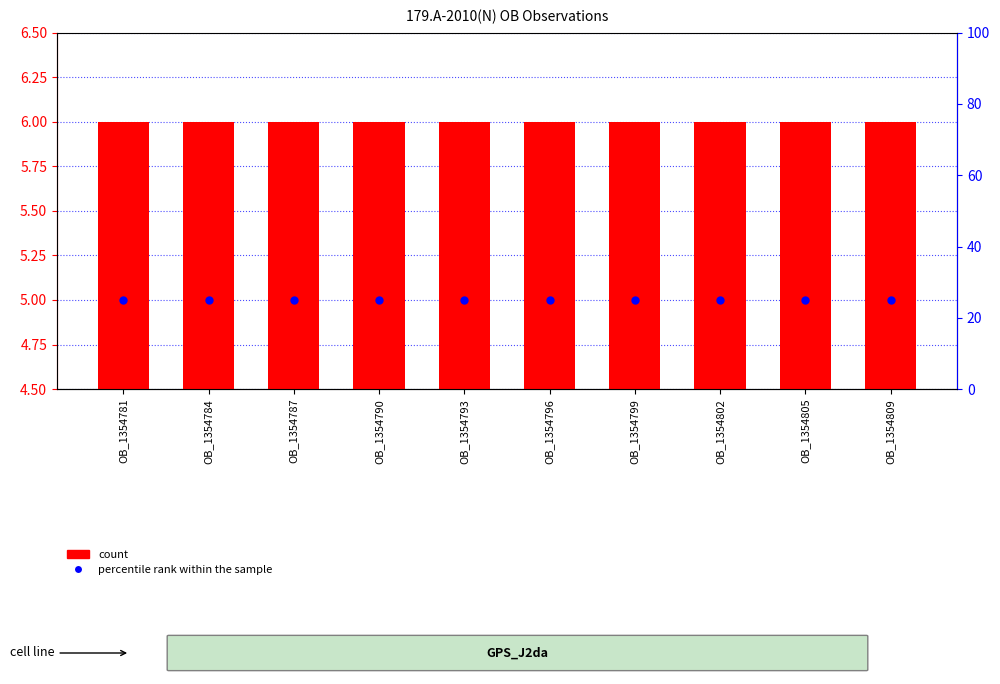

What are all the series names shown in the legend?

count, percentile rank within the sample